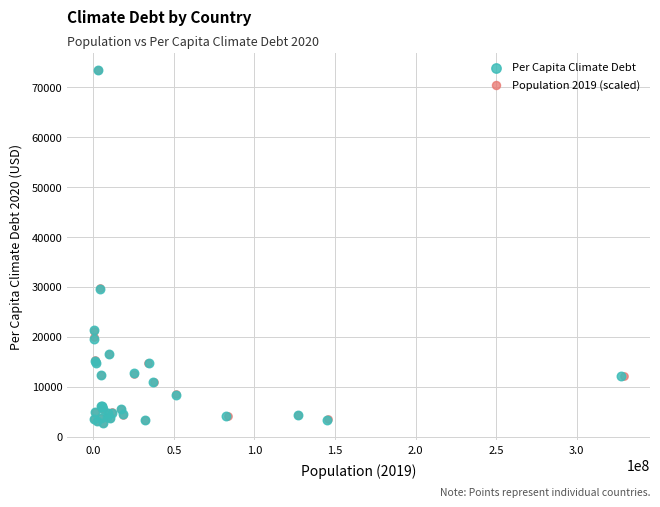

What are all the series names shown in the legend?

Per Capita Climate Debt, Population 2019 (scaled)